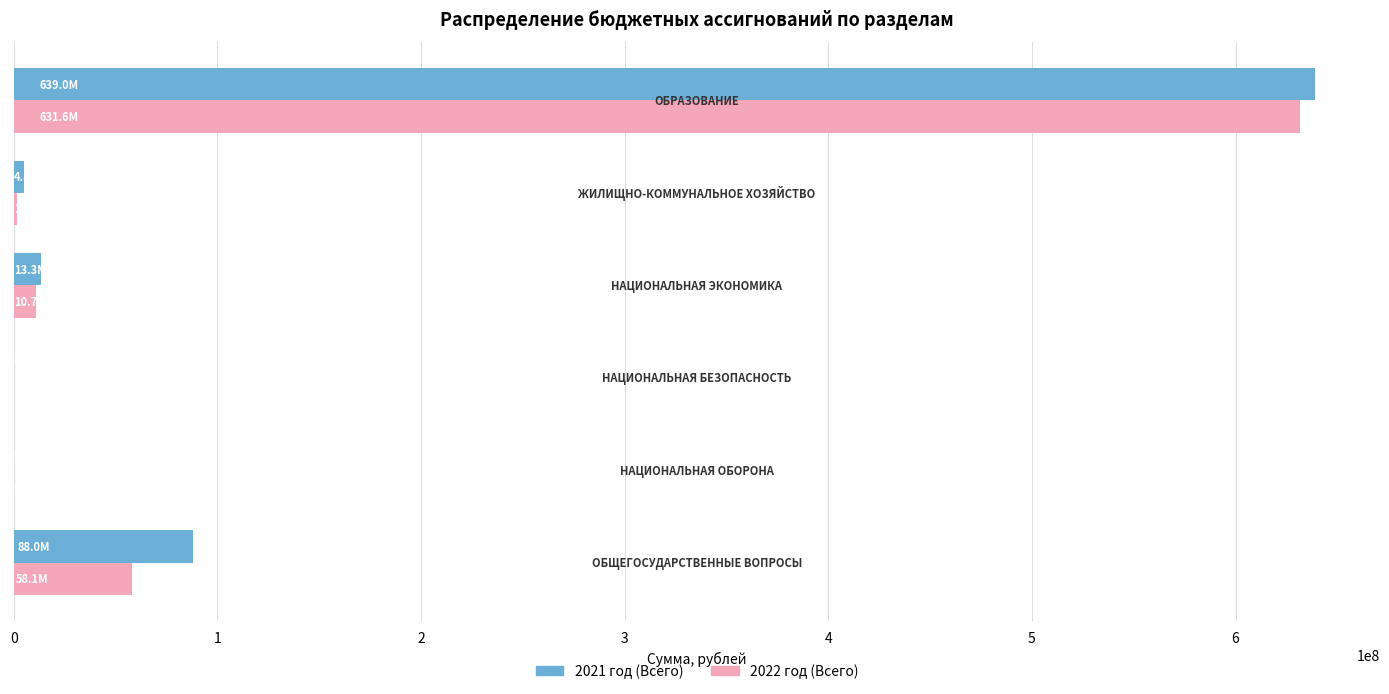

What is the highest value of the 2021 год (Всего) series?

638989091.5